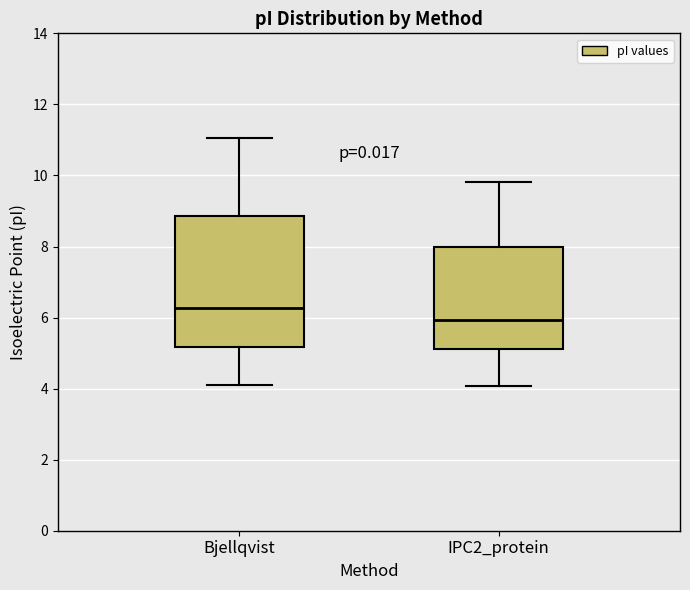

Which box has the highest median line?

Bjellqvist